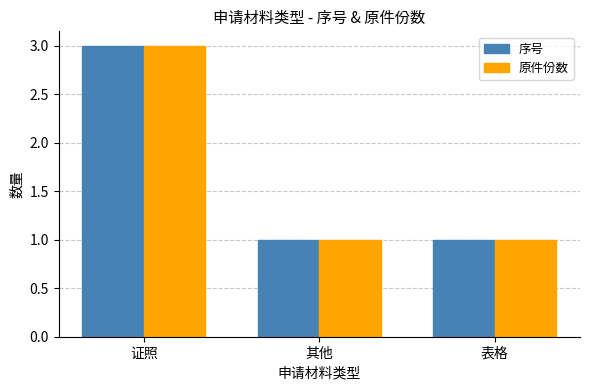

What value does the 原件份数 series have at 证照?

3